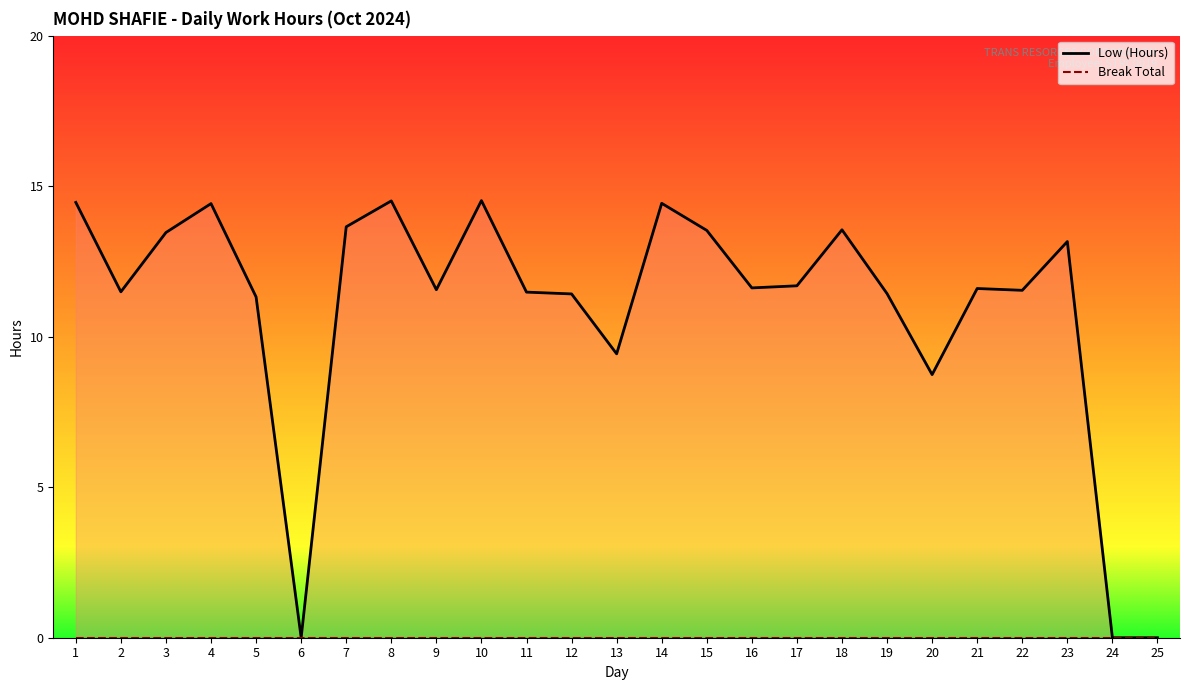

Where is the first local minimum for Low (Hours)?

2